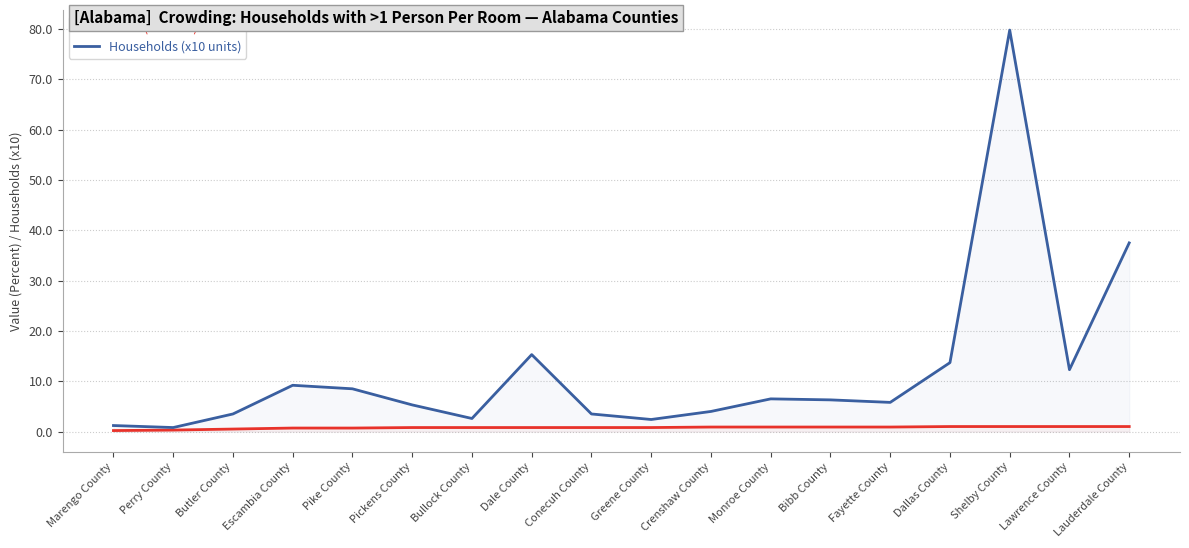

Rank the series at Pike County from highest to lowest value.

Households (x10 units), Value (Percent)